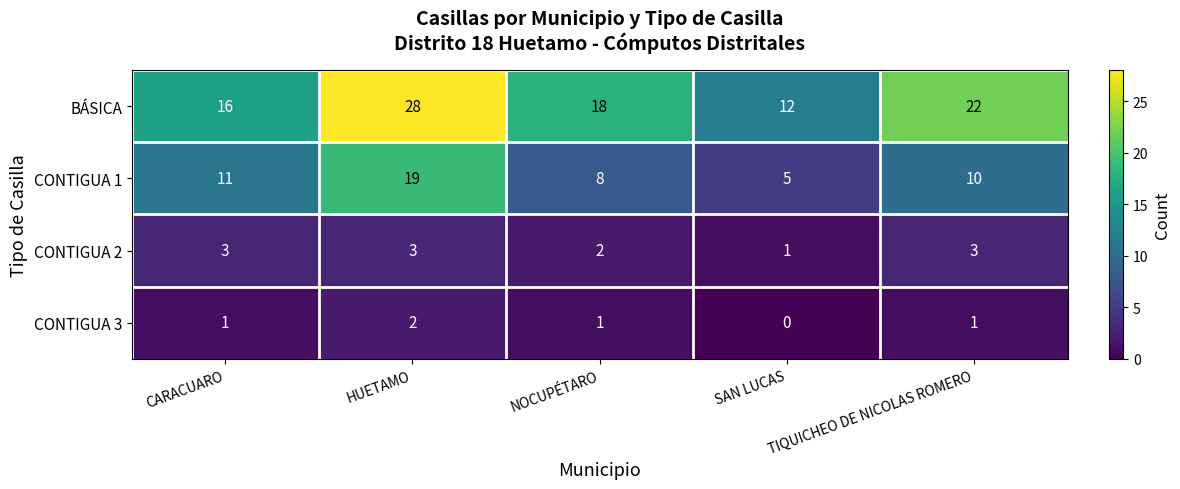

How many categories are shown in the chart?

5